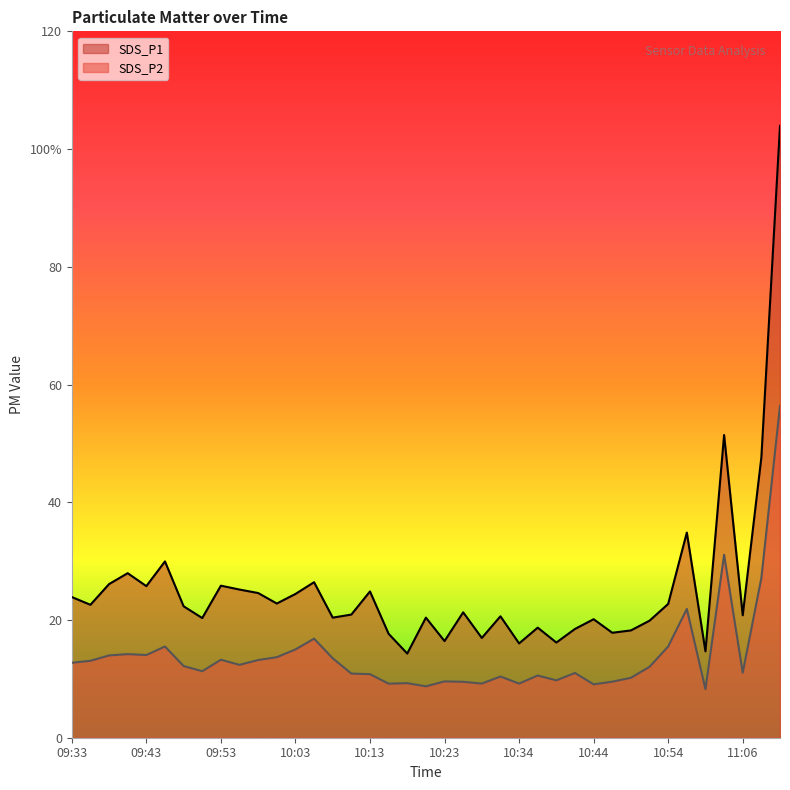

True or false: SDS_P2 and SDS_P1 intersect in this chart.

False